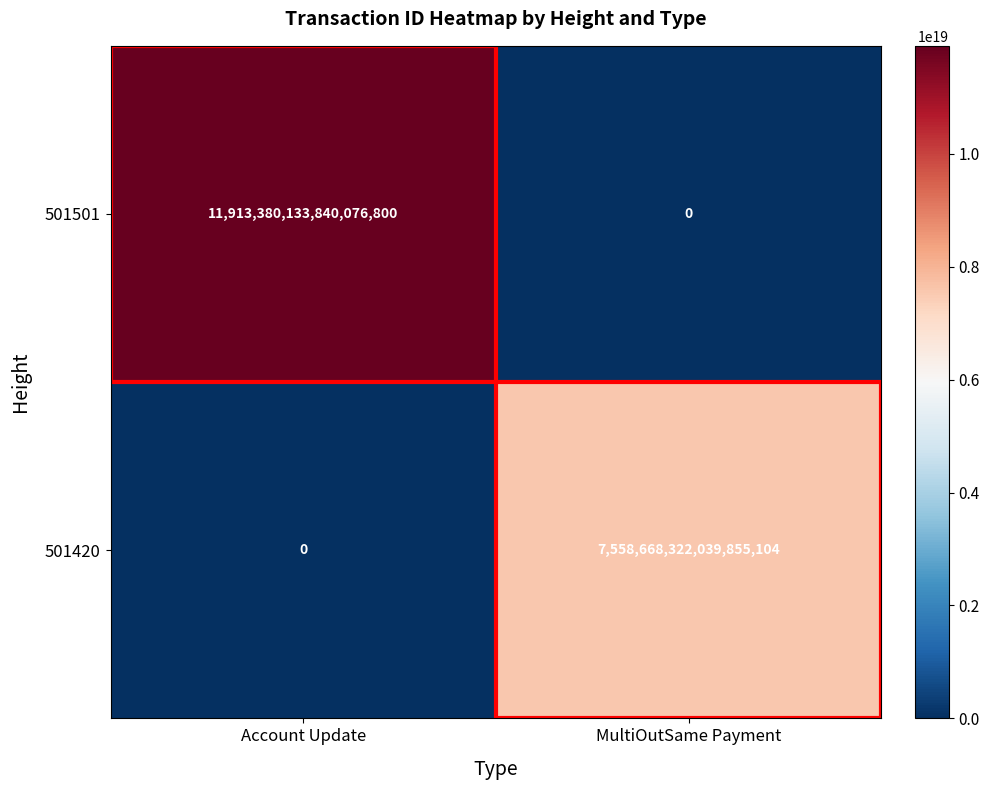

Rank the series by their maximum value, from highest to lowest.

501501, 501420